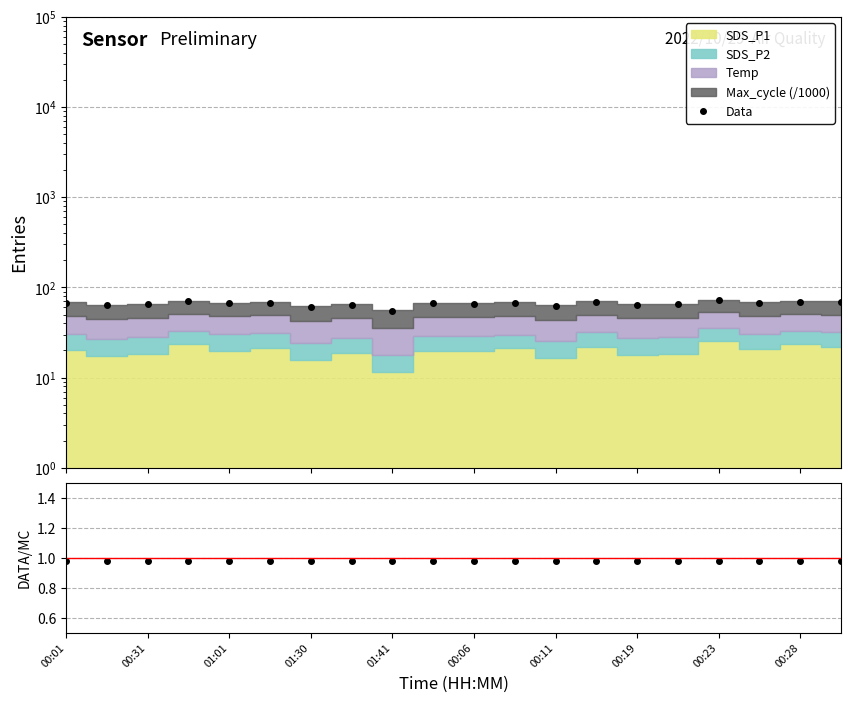

Reading left to right, what are all the values shown in this chart?

Data: 67.5	63.4	65.0	70.1	66.6	67.9	61.4	64.4	54.8	66.4	66.0	67.5	62.6	68.7	64.5	64.9	72.0	67.1	69.8	68.7
Data/Stack: 1.0	1.0	1.0	1.0	1.0	1.0	1.0	1.0	1.0	1.0	1.0	1.0	1.0	1.0	1.0	1.0	1.0	1.0	1.0	1.0